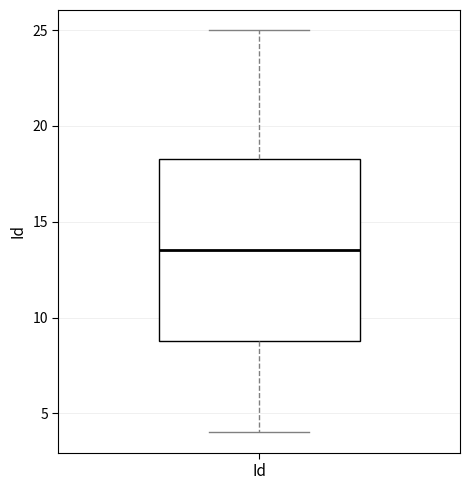

Read this box plot against the y-axis: the position of the median line, the range covered by the box, and the ends of both whiskers. The values are not printed on the chart, so give them approximately, as read against the axis.

median 13.5, box 9.0 to 18.5, whiskers 4.0 to 25.0